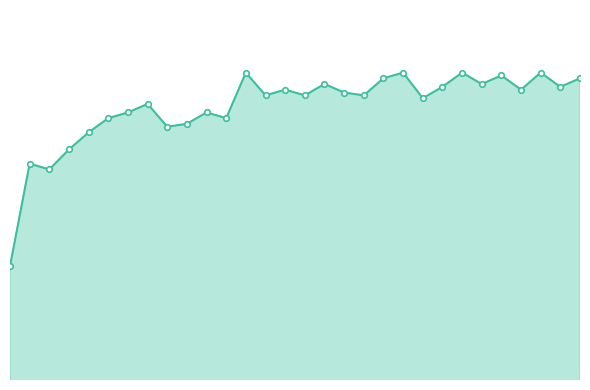

Is this an area chart (filled region under the line)?

Yes